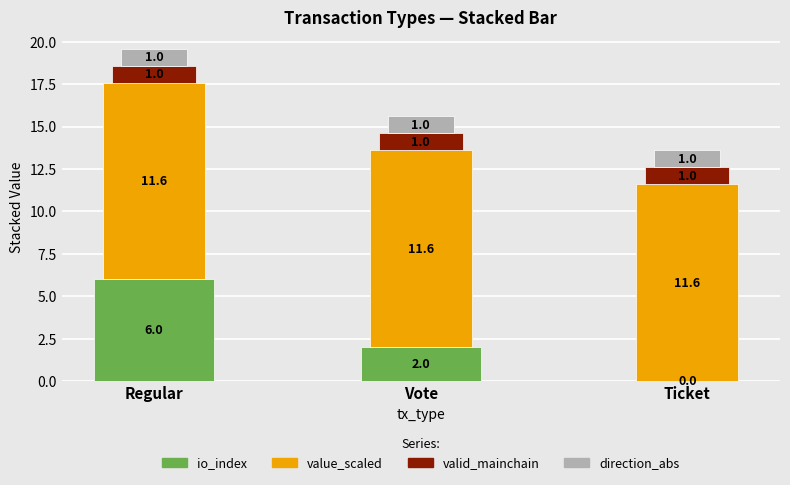

The value of io_index at Ticket is 0.0. True or false?

True